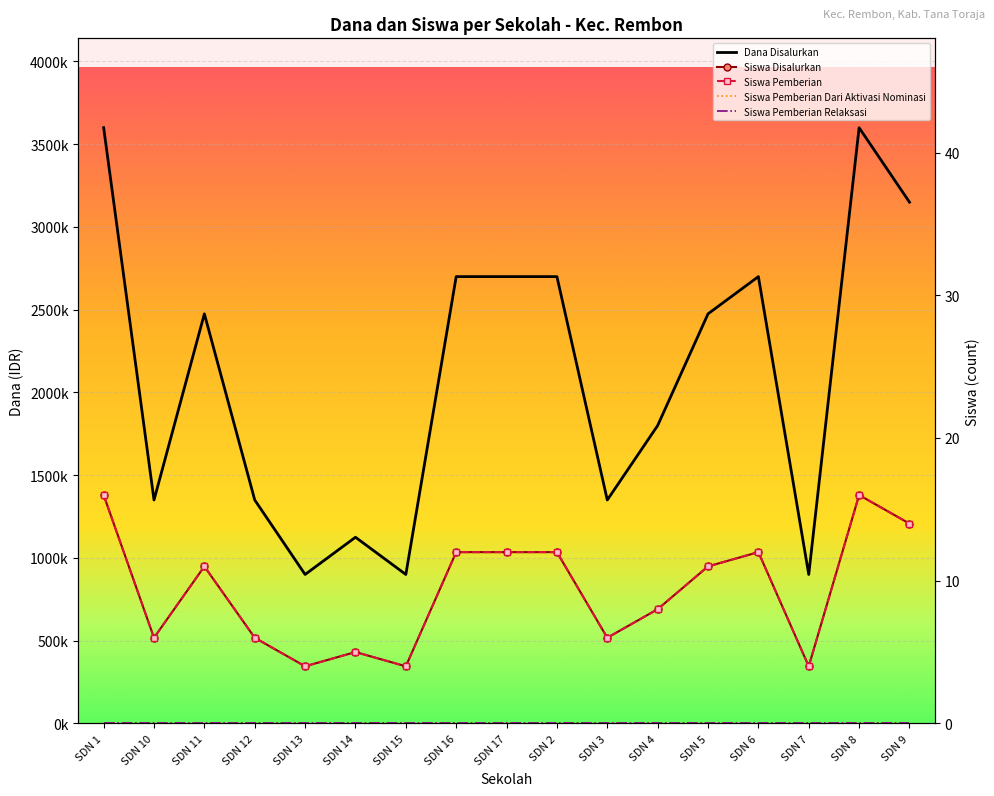

True or false: Siswa Pemberian Dari Aktivasi Nominasi and Siswa Pemberian Relaksasi intersect in this chart.

False